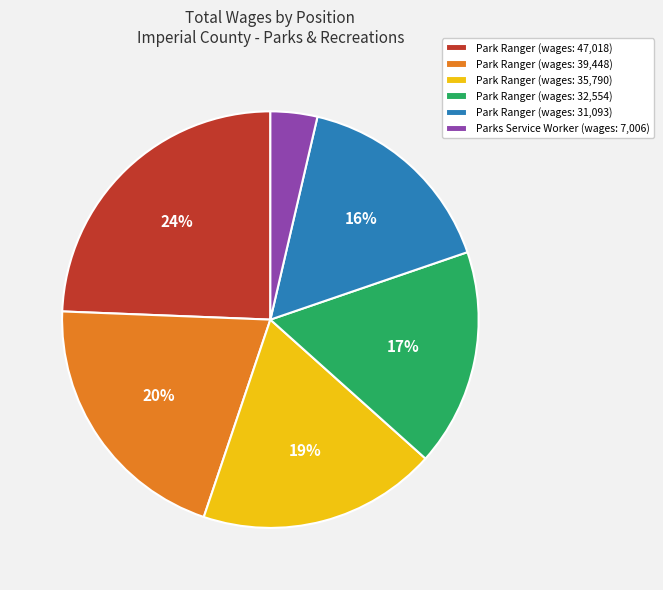

Is there a majority slice in this chart?

No